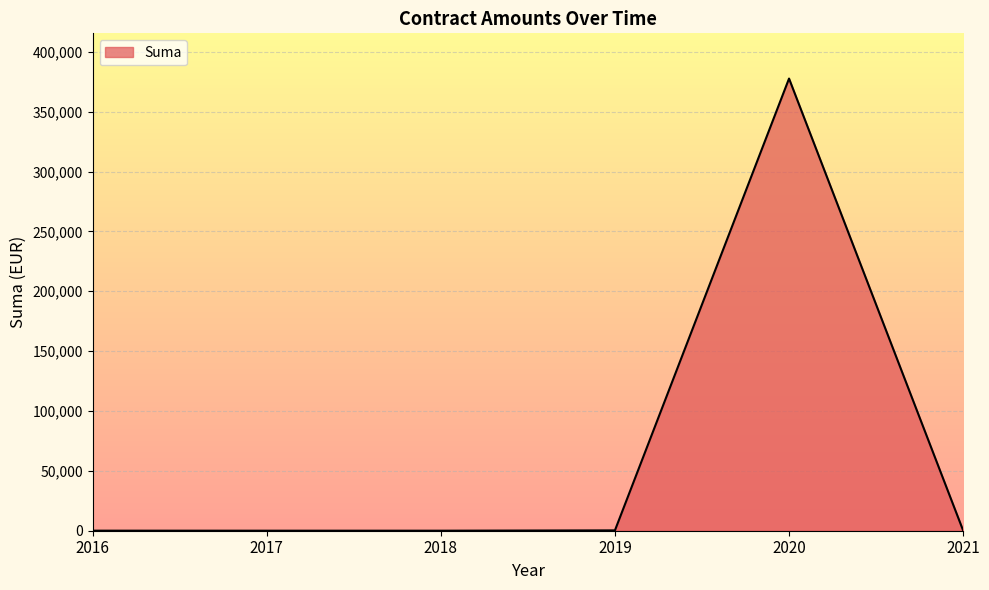

Does the chart display data point markers on the line(s)?

No